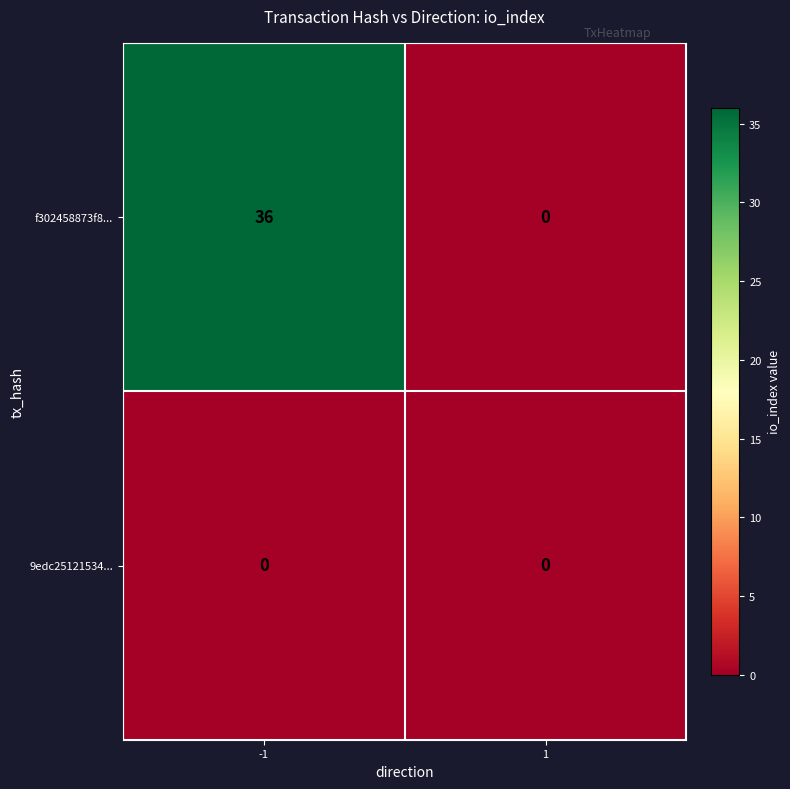

At which category is the sum across all series the highest?

-1